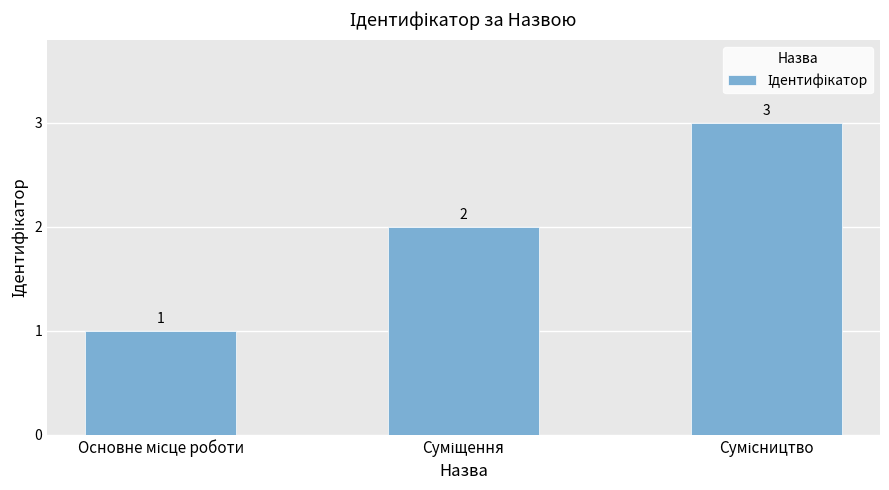

Count the values in the range 1 to 3.

3